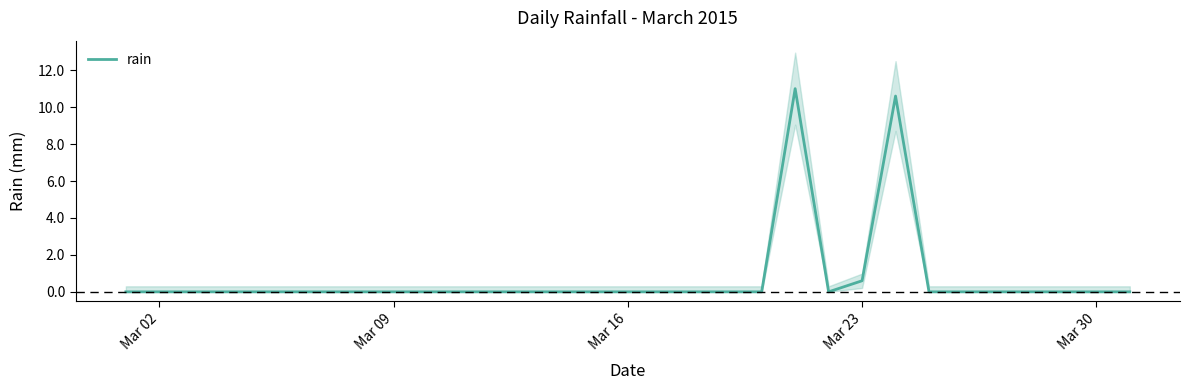

True or false: the data has more than 0 interior local peaks.

True